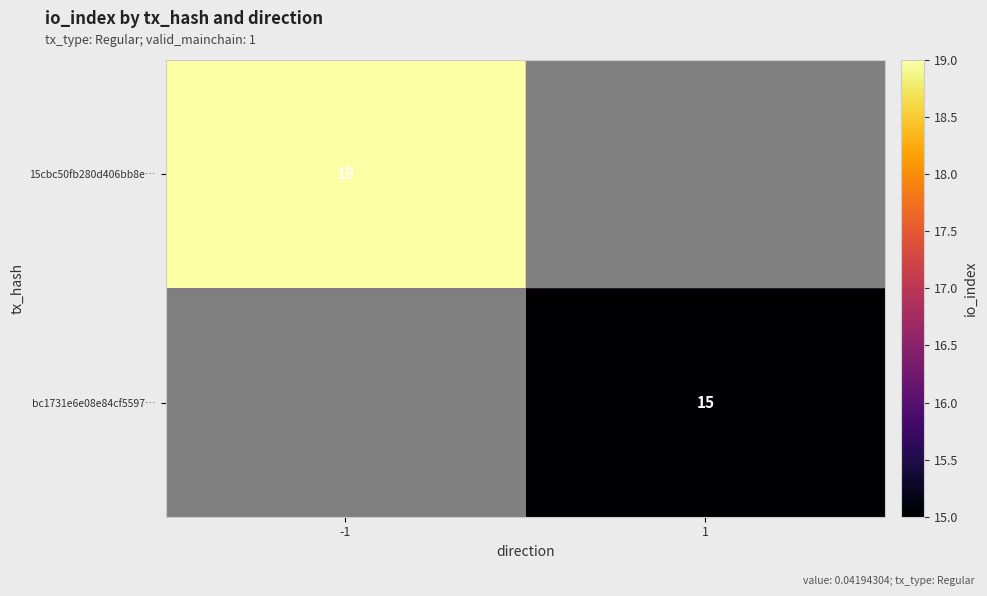

Is the value of 15cbc50fb280d406bb8e… at -1 greater than the value of bc1731e6e08e84cf5597… at 1?

Yes